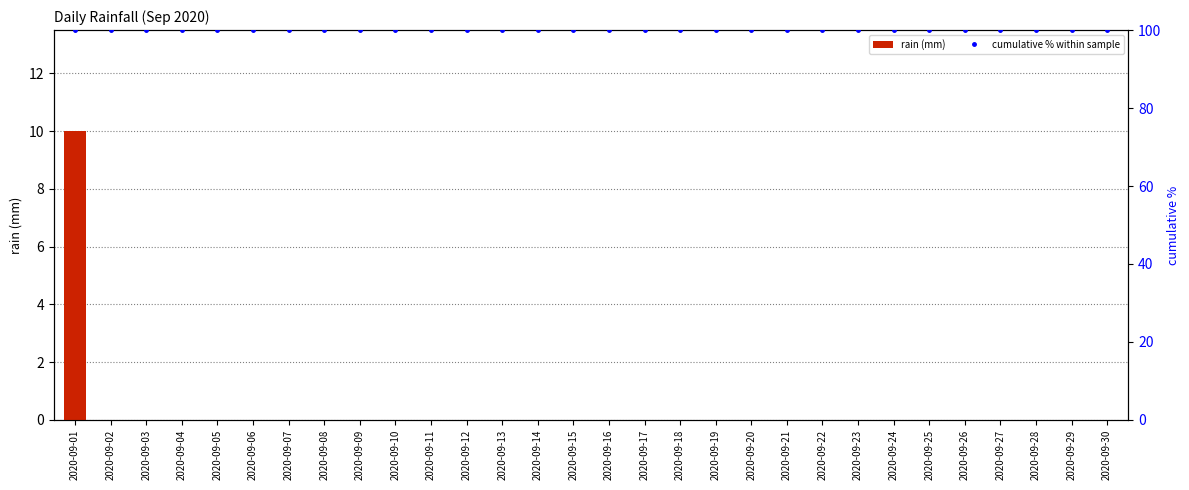

What is the average value of the cumulative % within sample series?

100